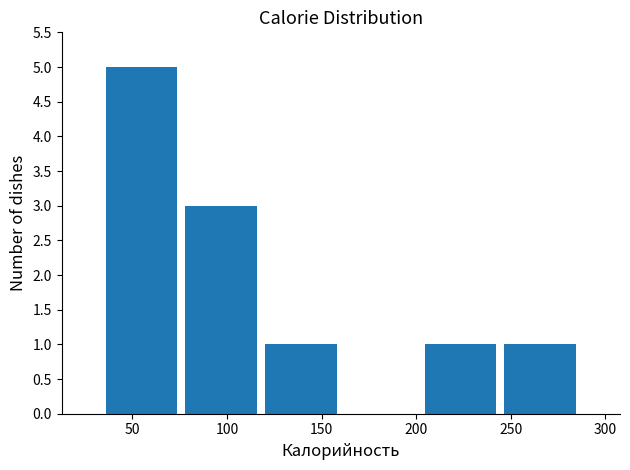

How tall is the bar that spans 245 to 285 on the x-axis? Neither the bar edges nor the heights are printed on the chart, so give them approximately, as read against the axes.

1